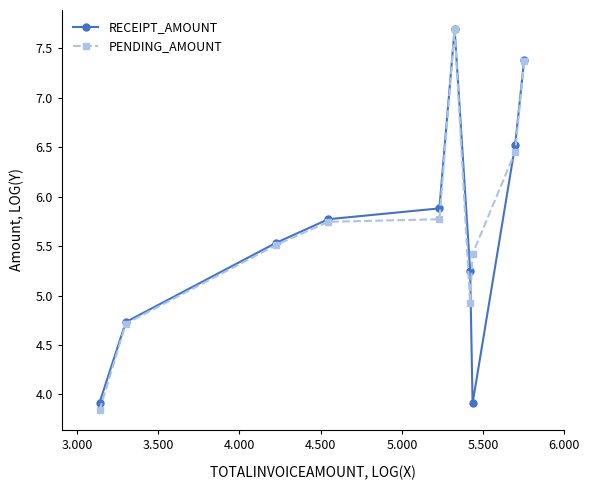

What is the minimum value for PENDING_AMOUNT?

3.8